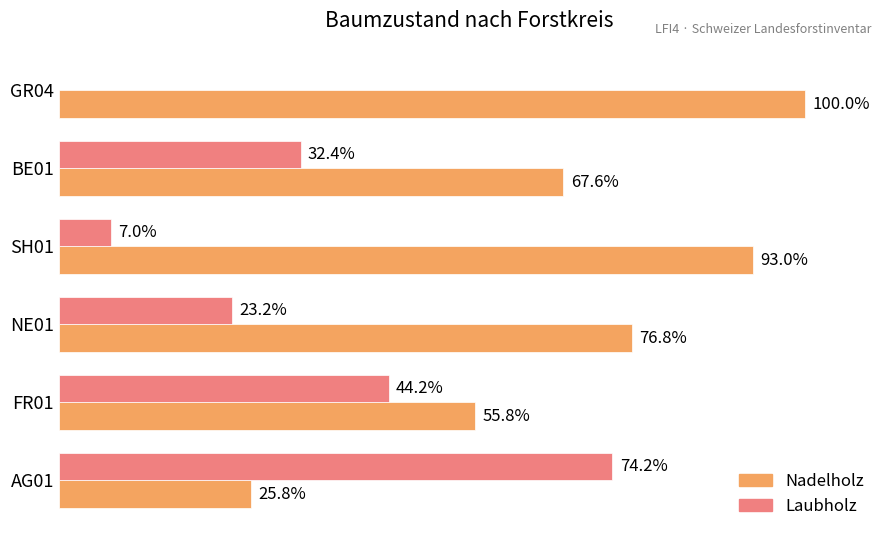

Which category has the highest value in the Nadelholz series?

GR04